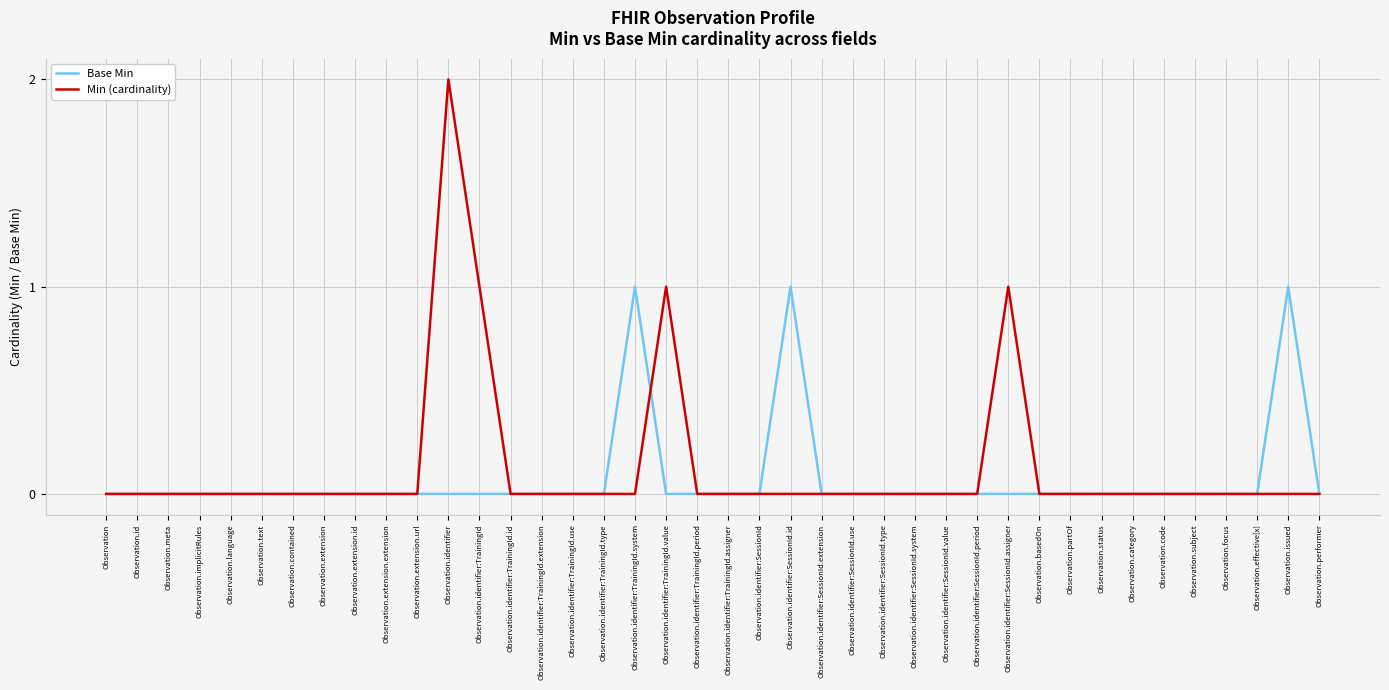

Reading right to left, what are all the values shown in this chart?

Base Min: Observation.performer=0	Observation.issued=1	Observation.effective[x]=0	Observation.focus=0	Observation.subject=0	Observation.code=0	Observation.category=0	Observation.status=0	Observation.partOf=0	Observation.basedOn=0	Observation.identifier:SessionId.assigner=0	Observation.identifier:SessionId.period=0	Observation.identifier:SessionId.value=0	Observation.identifier:SessionId.system=0	Observation.identifier:SessionId.type=0	Observation.identifier:SessionId.use=0	Observation.identifier:SessionId.extension=0	Observation.identifier:SessionId.id=1	Observation.identifier:SessionId=0	Observation.identifier:TrainingId.assigner=0	Observation.identifier:TrainingId.period=0	Observation.identifier:TrainingId.value=0	Observation.identifier:TrainingId.system=1	Observation.identifier:TrainingId.type=0	Observation.identifier:TrainingId.use=0	Observation.identifier:TrainingId.extension=0	Observation.identifier:TrainingId.id=0	Observation.identifier:TrainingId=0	Observation.identifier=0	Observation.extension.url=0	Observation.extension.extension=0	Observation.extension.id=0	Observation.extension=0	Observation.contained=0	Observation.text=0	Observation.language=0	Observation.implicitRules=0	Observation.meta=0	Observation.id=0	Observation=0
Min (cardinality): Observation.performer=0	Observation.issued=0	Observation.effective[x]=0	Observation.focus=0	Observation.subject=0	Observation.code=0	Observation.category=0	Observation.status=0	Observation.partOf=0	Observation.basedOn=0	Observation.identifier:SessionId.assigner=1	Observation.identifier:SessionId.period=0	Observation.identifier:SessionId.value=0	Observation.identifier:SessionId.system=0	Observation.identifier:SessionId.type=0	Observation.identifier:SessionId.use=0	Observation.identifier:SessionId.extension=0	Observation.identifier:SessionId.id=0	Observation.identifier:SessionId=0	Observation.identifier:TrainingId.assigner=0	Observation.identifier:TrainingId.period=0	Observation.identifier:TrainingId.value=1	Observation.identifier:TrainingId.system=0	Observation.identifier:TrainingId.type=0	Observation.identifier:TrainingId.use=0	Observation.identifier:TrainingId.extension=0	Observation.identifier:TrainingId.id=0	Observation.identifier:TrainingId=1	Observation.identifier=2	Observation.extension.url=0	Observation.extension.extension=0	Observation.extension.id=0	Observation.extension=0	Observation.contained=0	Observation.text=0	Observation.language=0	Observation.implicitRules=0	Observation.meta=0	Observation.id=0	Observation=0